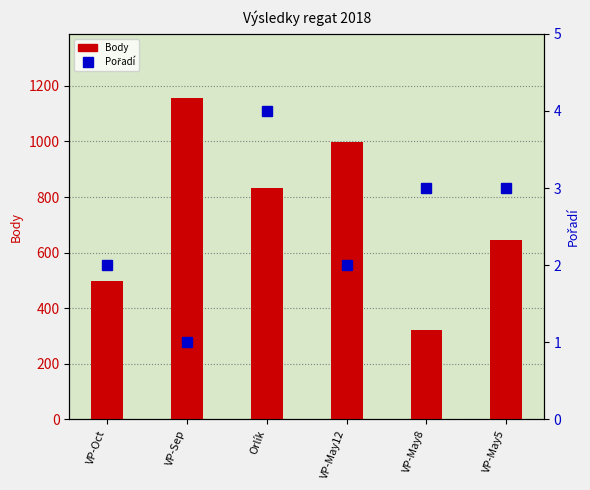

Are the bars horizontal?

No